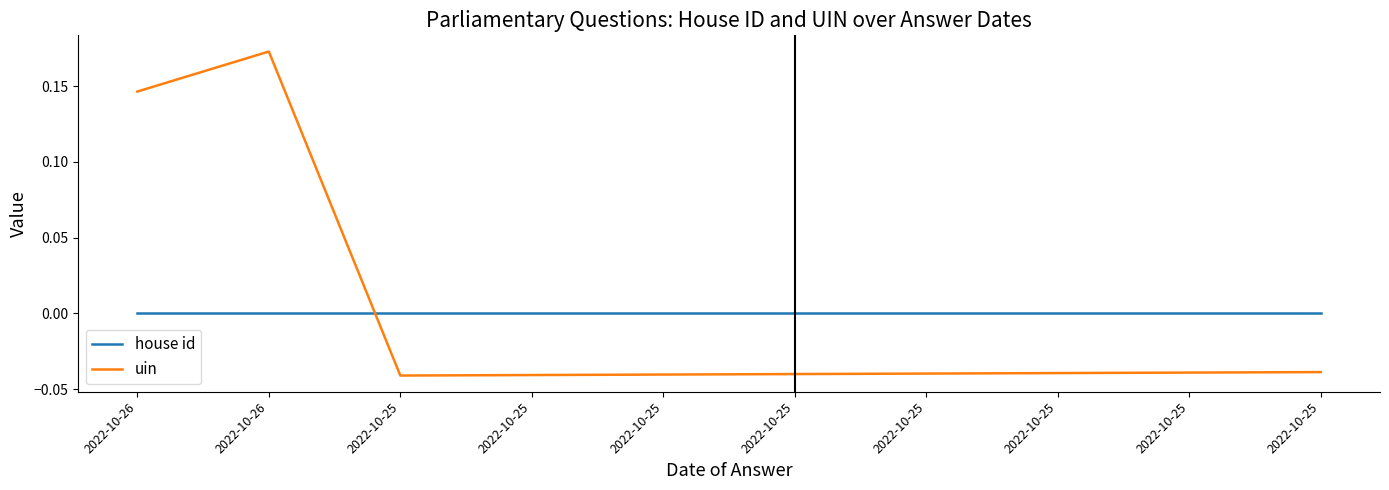

What are all the series names shown in the legend?

house id, uin